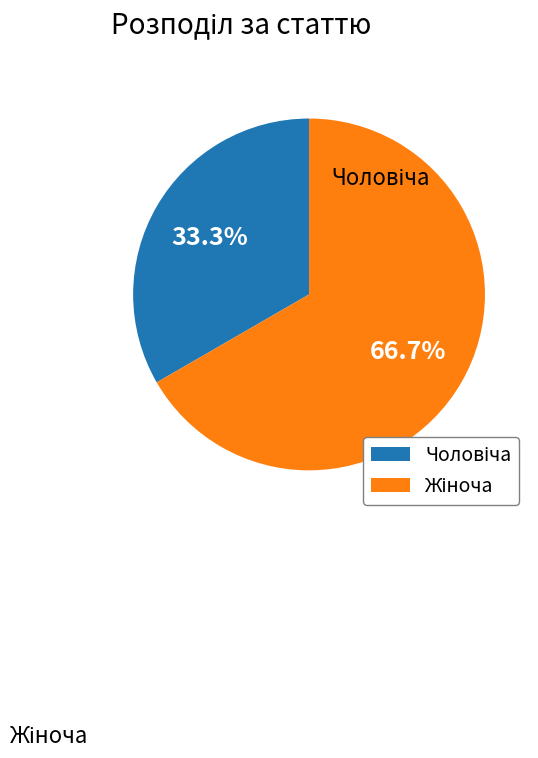

Is there a majority slice in this chart?

Yes